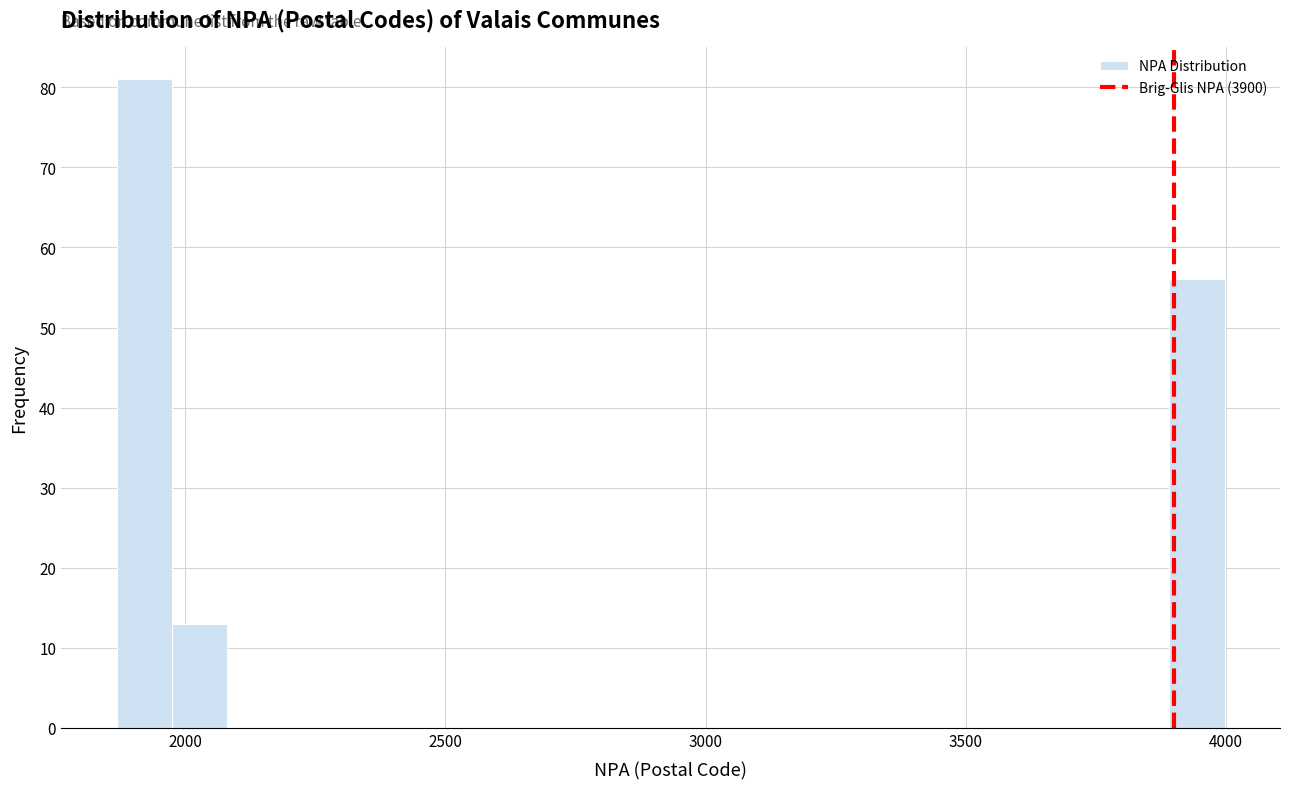

Around what value on the x-axis is the tallest bar? Give the approximate position of its centre, as read against the axis.

1900